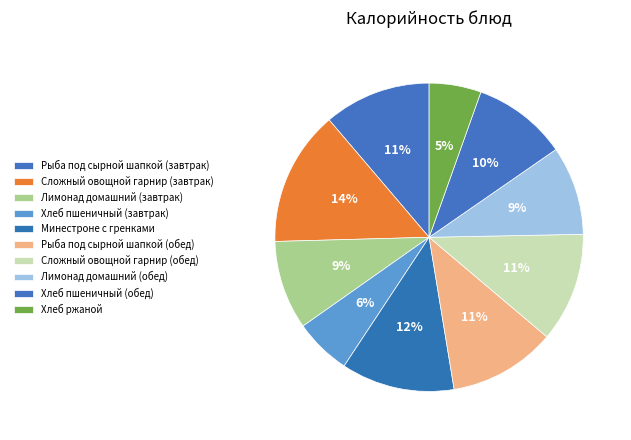

True or false: Рыба под сырной шапкой (обед) accounts for 24% of the total.

False